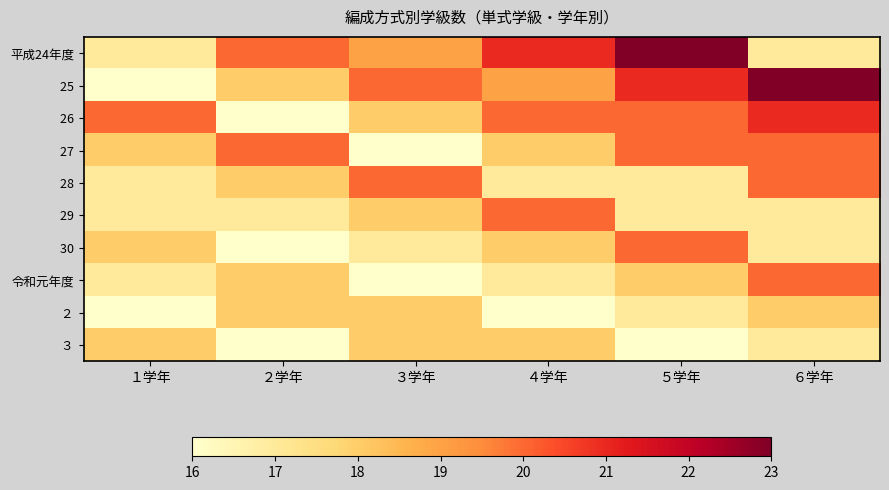

Rank the series at ５学年 from lowest to highest value.

３, 28, 29, ２, 令和元年度, 26, 27, 30, 25, 平成24年度